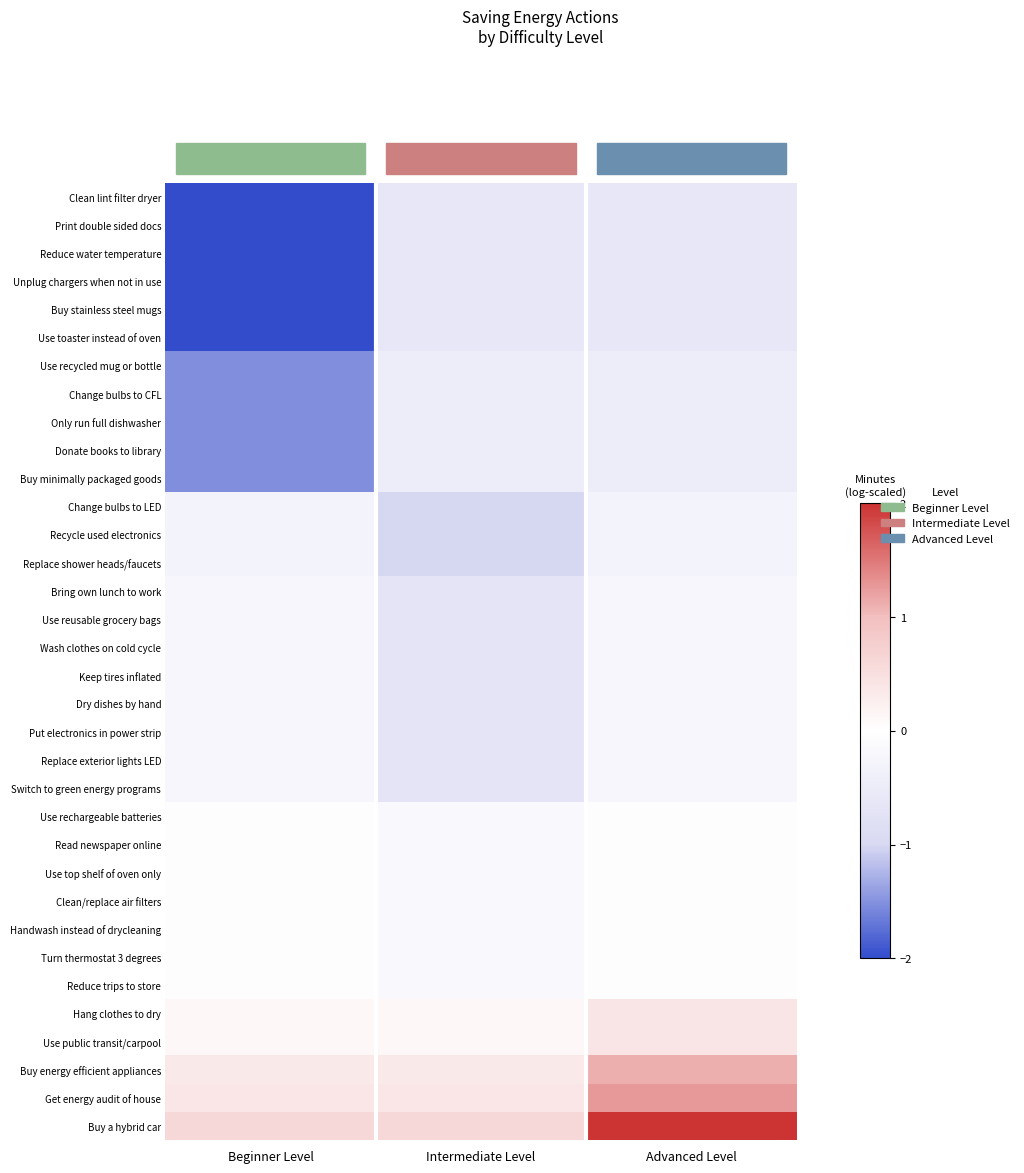

At how many categories does at least one series exceed 0?

3